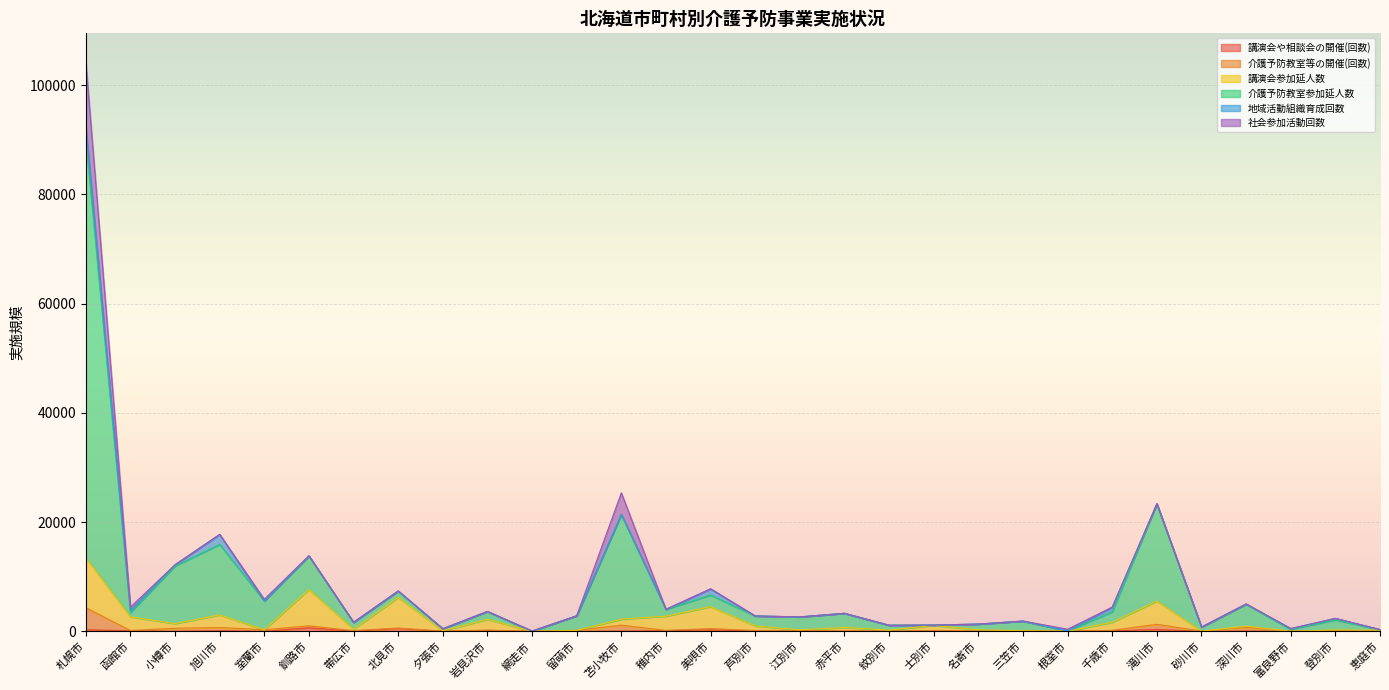

True or false: 介護予防教室参加延人数 and 講演会参加延人数 intersect in this chart.

False